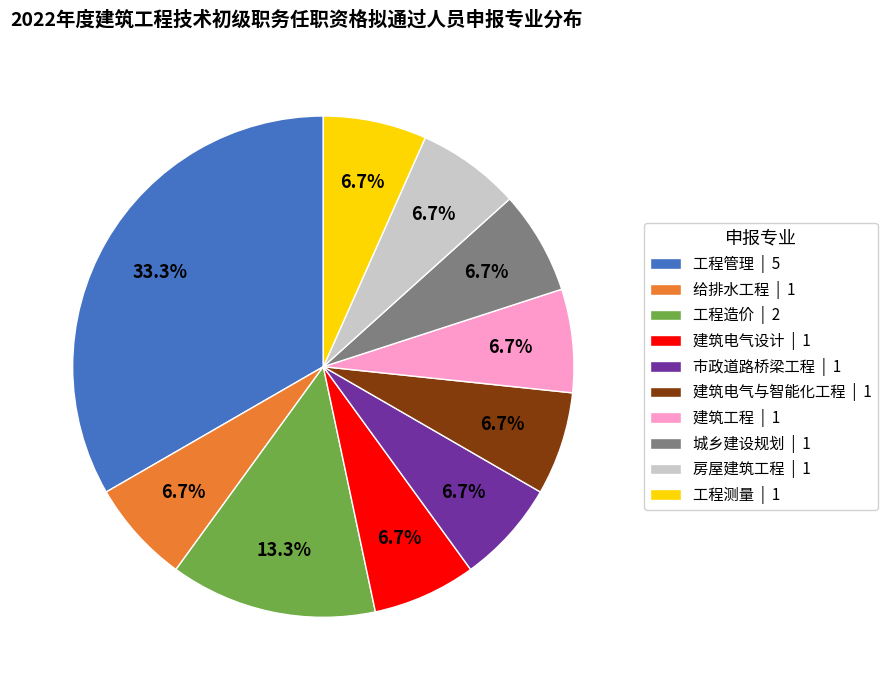

To the nearest percent, what is the difference between the largest and smallest slice percentages?

27%